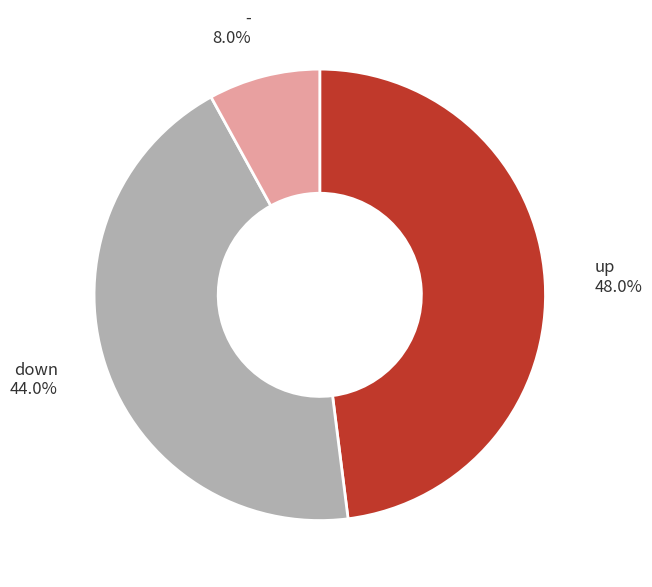

To the nearest percent, what percentage of the pie is up?

48%